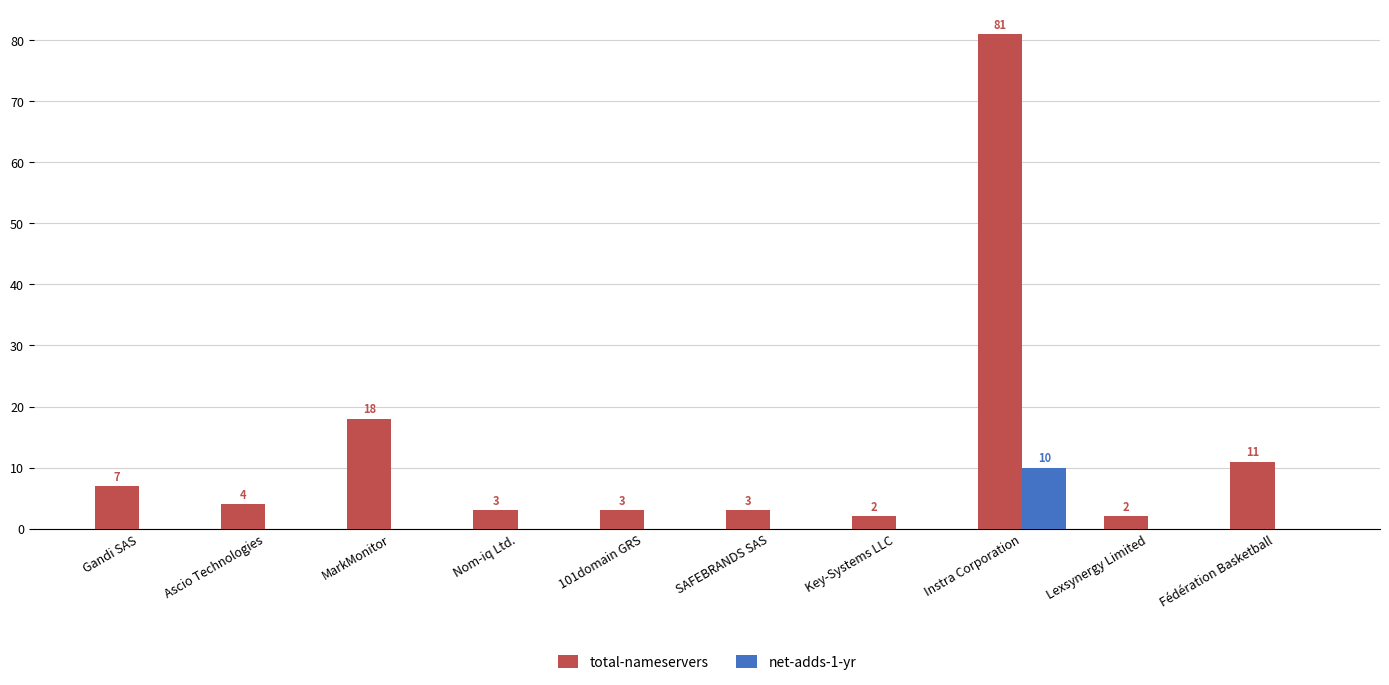

What is the sum of all total-nameservers values?

134